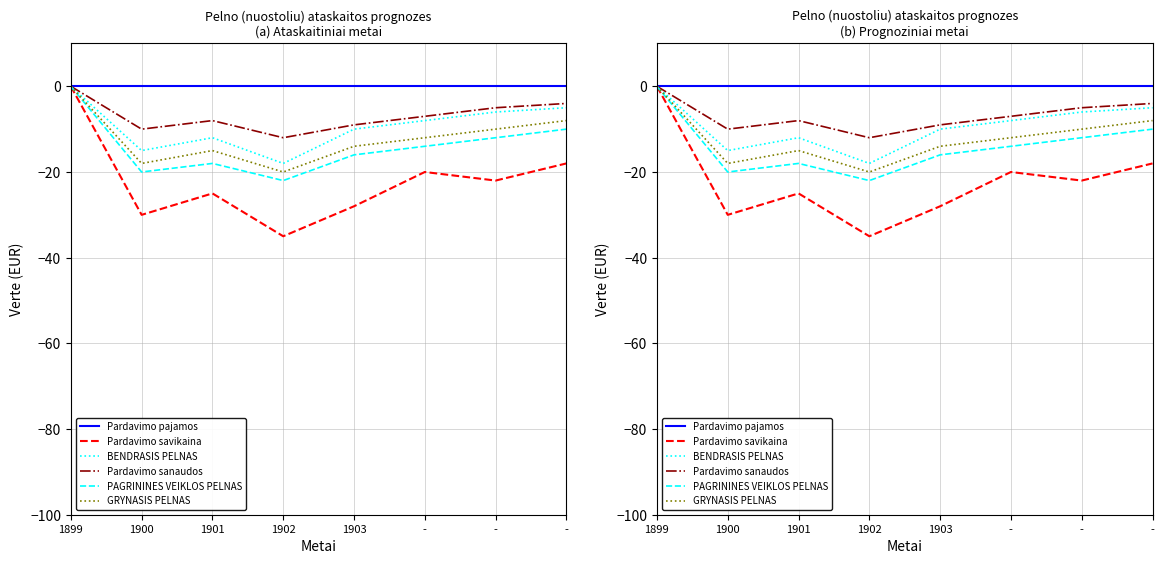

What is the difference between the maximum and second lowest values in the GRYNASIS PELNAS series?

18